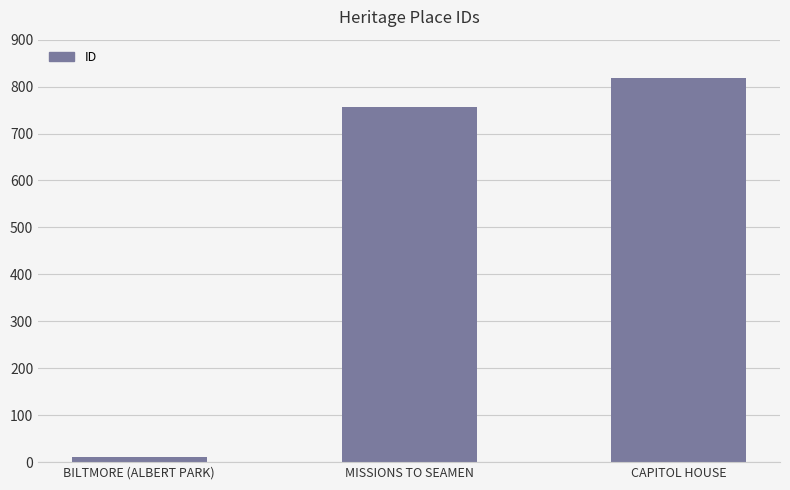

What is the difference between the values at MISSIONS TO SEAMEN and BILTMORE (ALBERT PARK)?

745